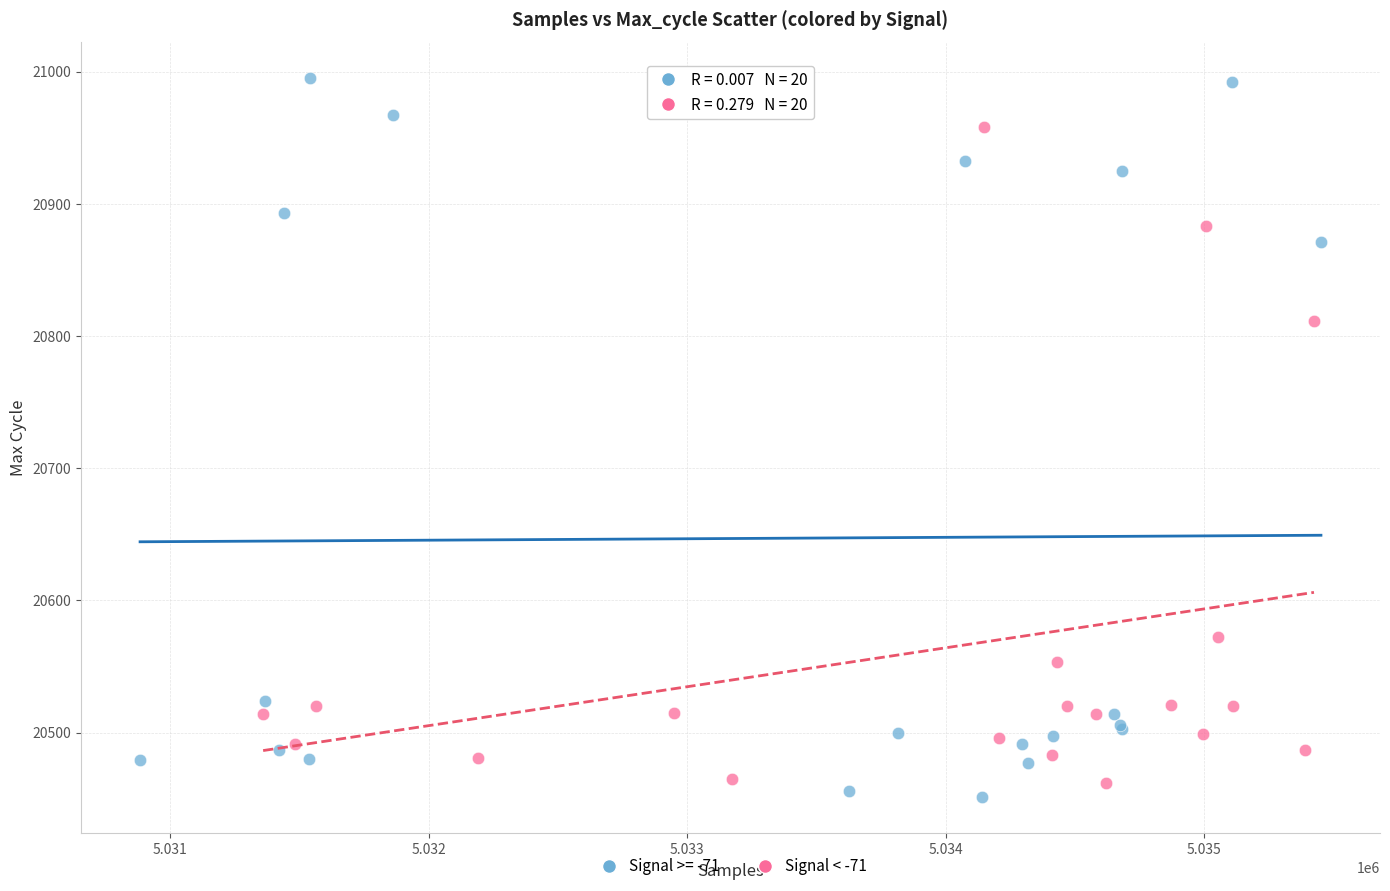

Which series has the largest Y range (max minus min)?

Signal >= -71